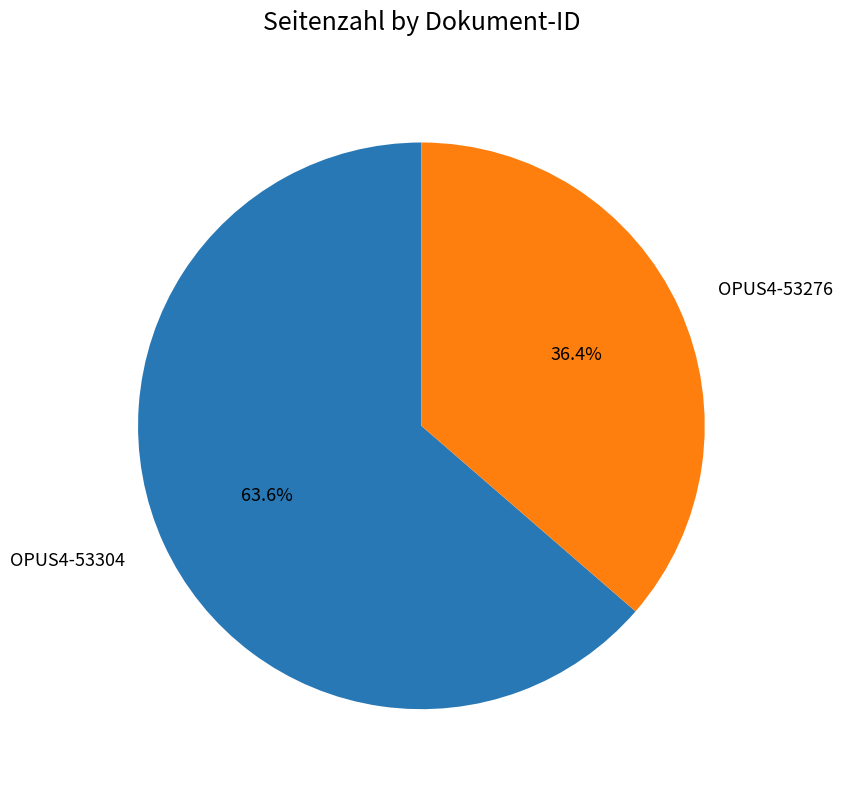

How many segments does this pie chart have?

2